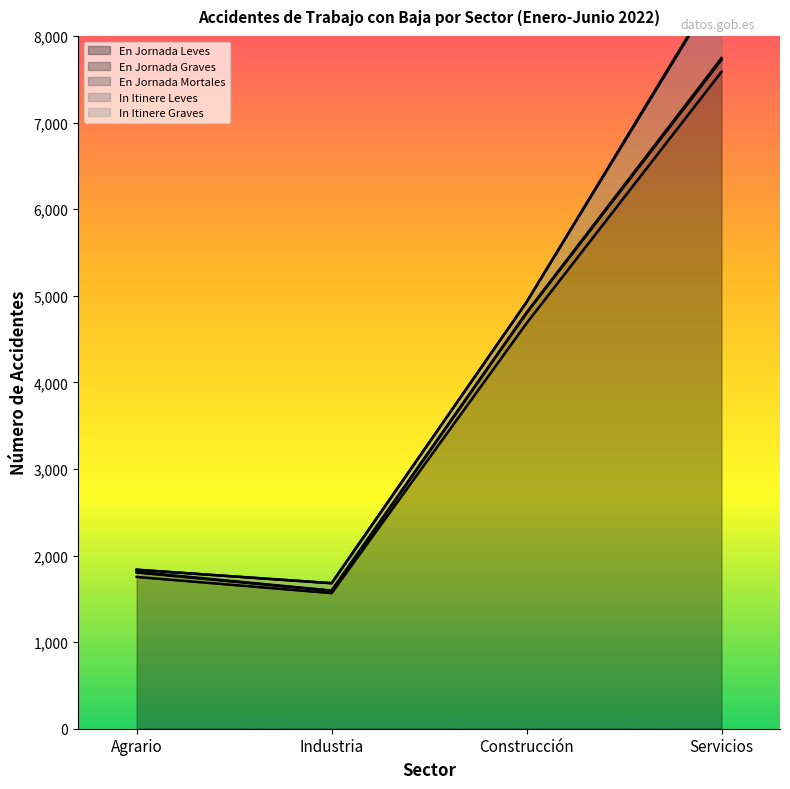

What is the spread (max minus min) of values at Servicios?

7567